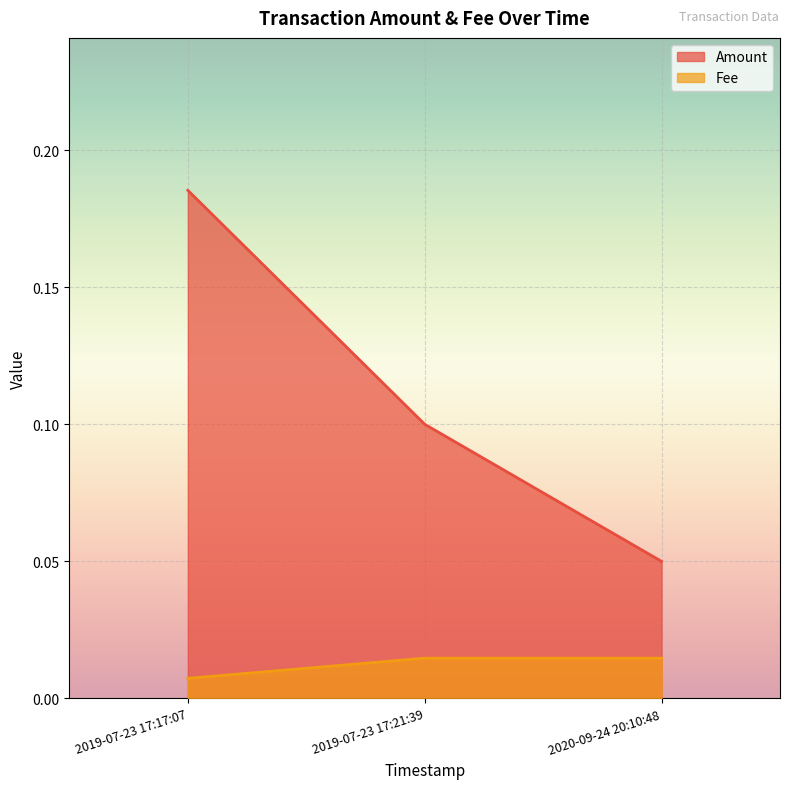

Reading left to right, transcribe all the data shown in this chart.

Amount: 0.2	0.1	0.1
Fee: 0.0	0.0	0.0